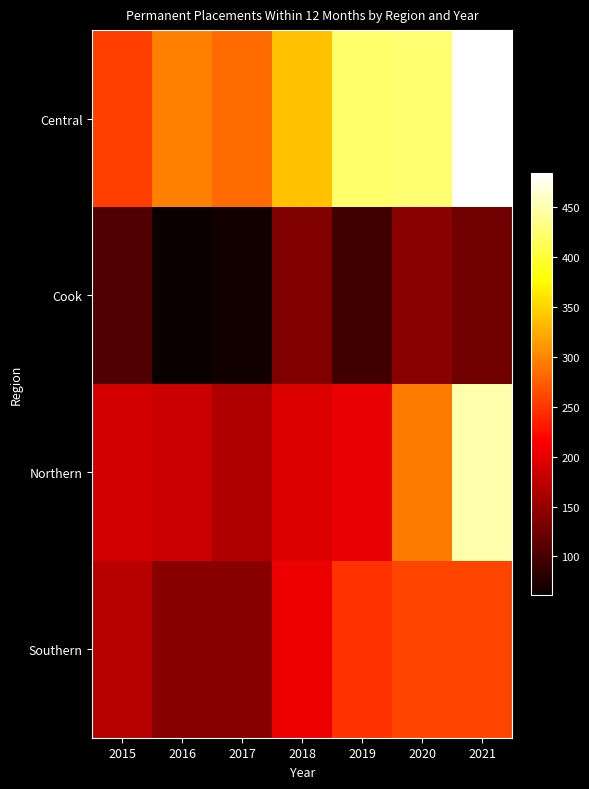

Which label corresponds to the largest value in the chart?

2021